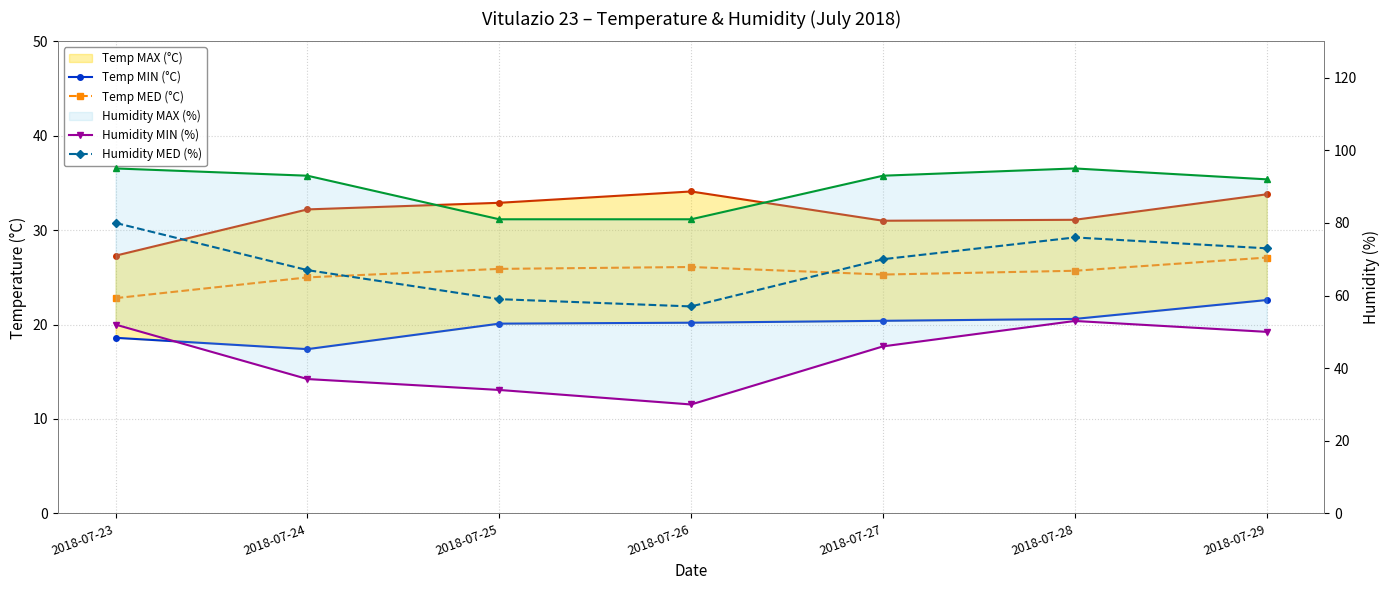

What are all the series names shown in the legend?

Temp MAX (°C), Temp MIN (°C), Temp MED (°C), Humidity MAX (%), Humidity MIN (%), Humidity MED (%)